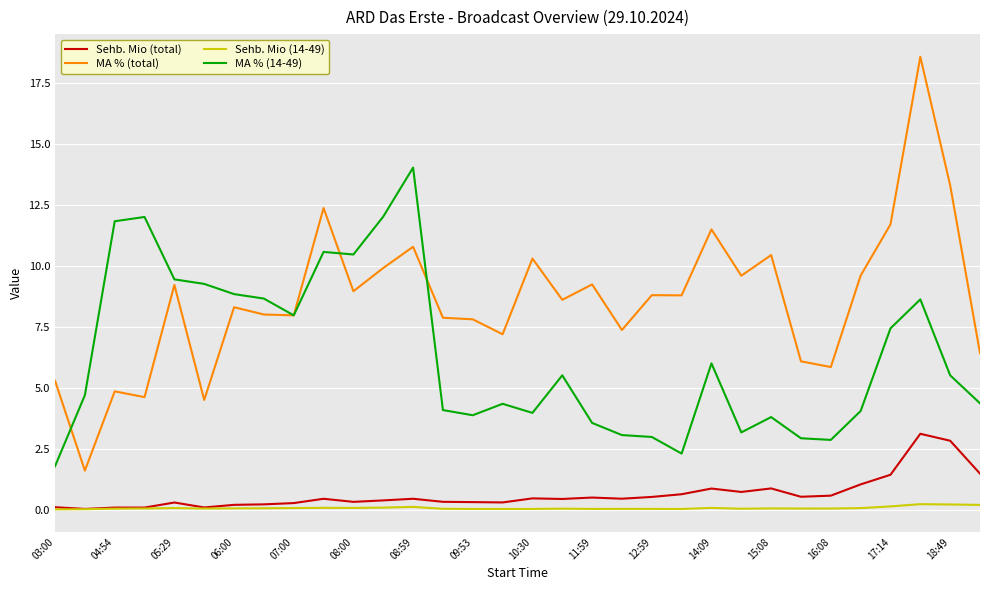

How many lines are shown in the chart?

4